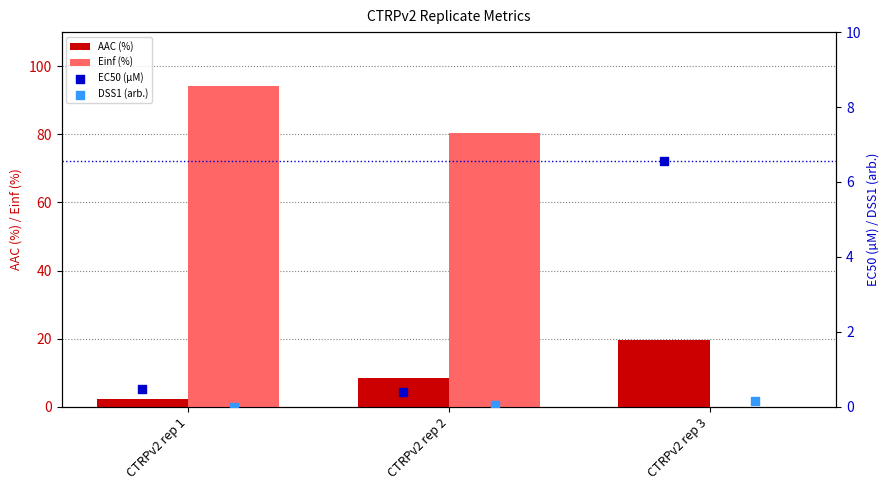

At how many categories does at least one series exceed 42?

2